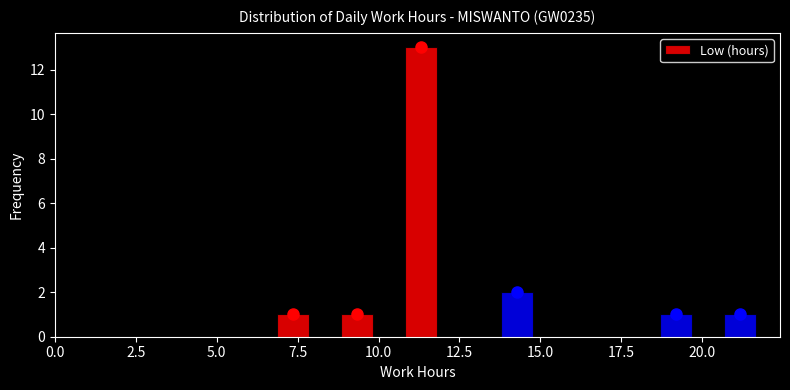

Around what value on the x-axis is the tallest bar? Give the approximate position of its centre, as read against the axis.

11.5